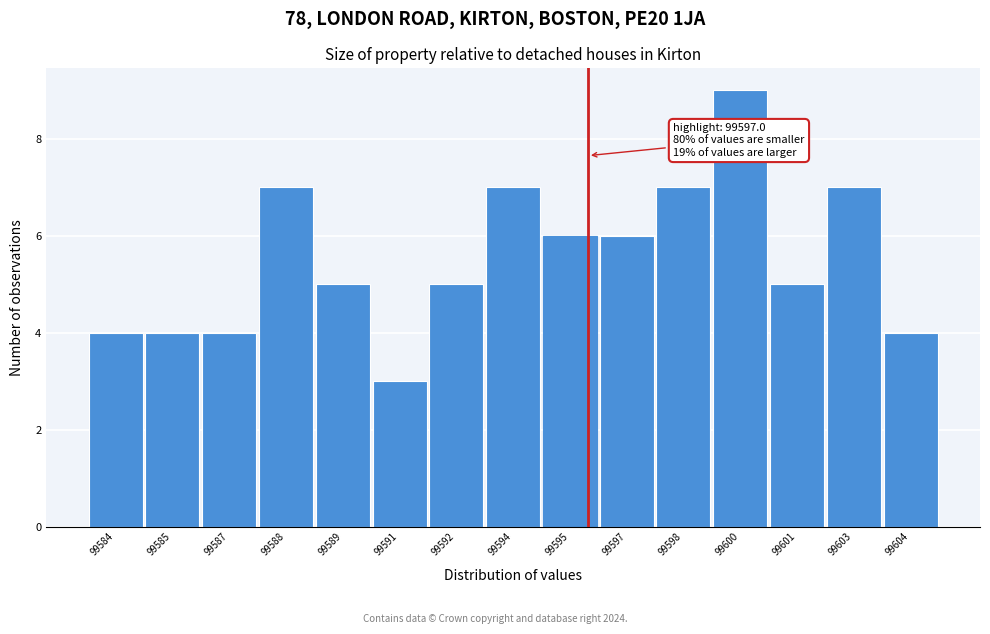

Reading left to right, list all the values displayed in this chart.

4	4	4	7	5	3	5	7	6	6	7	9	5	7	4